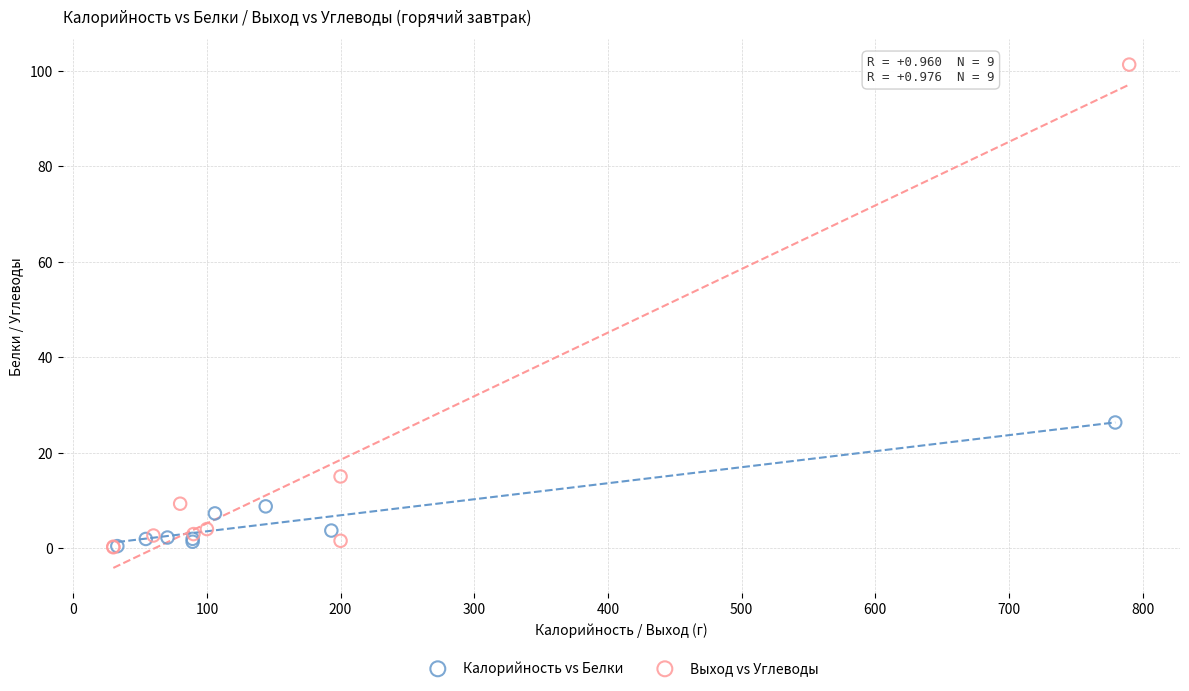

Which series reaches the maximum Y coordinate?

Выход vs Углеводы